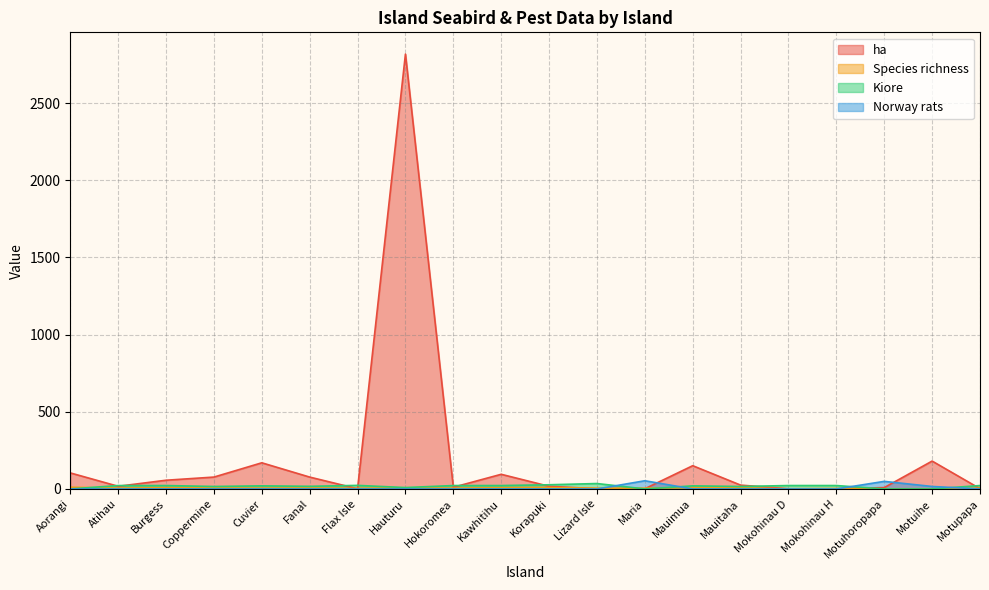

The Kiore series shows -19.8 at Maria. True or false?

False